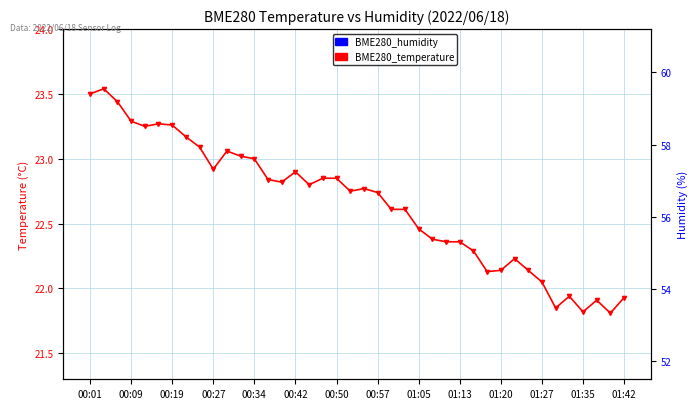

Does the chart display data point markers on the line(s)?

Yes